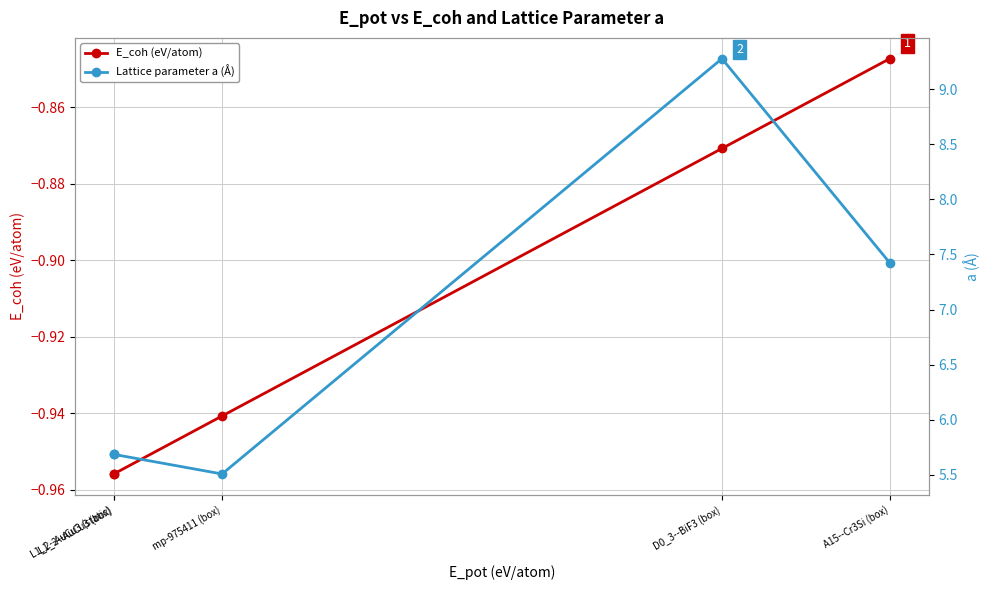

At which category is the sum across all series the highest?

D0_3--BiF3 (box)